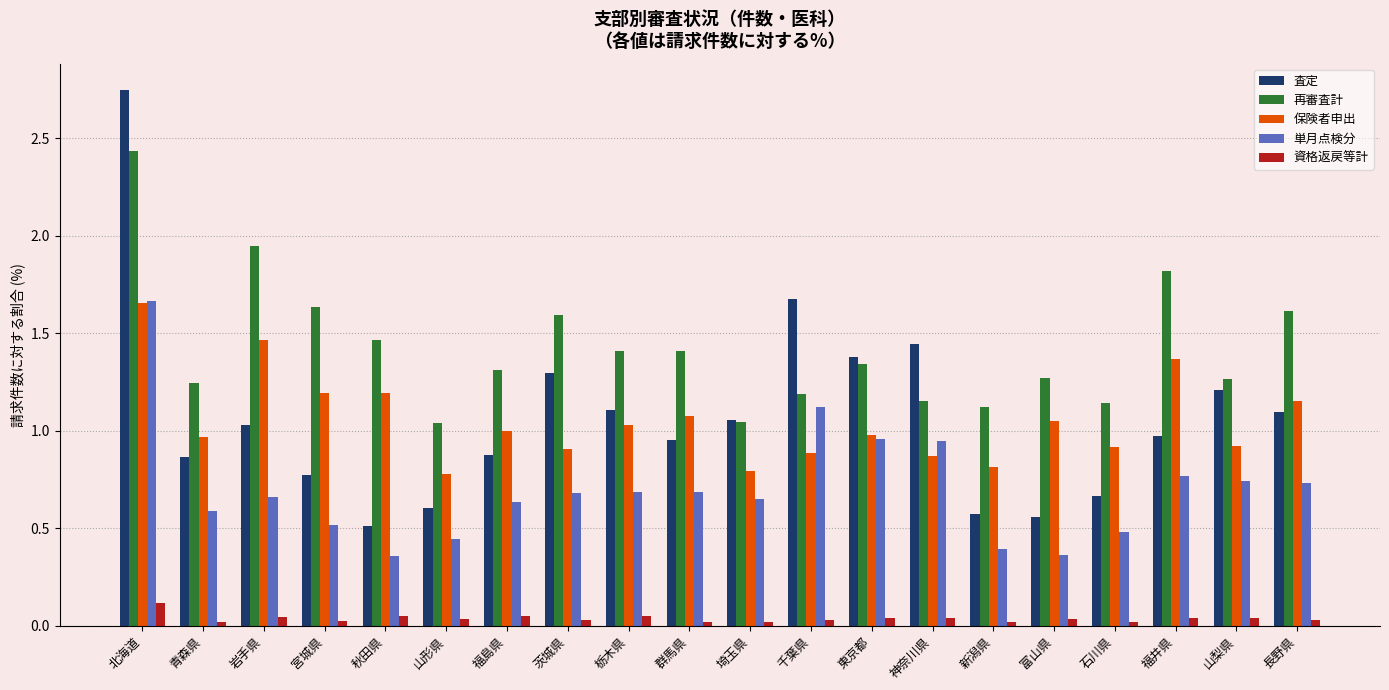

Rank the series at 茨城県 from highest to lowest value.

再審査計, 査定, 保険者申出, 単月点検分, 資格返戻等計